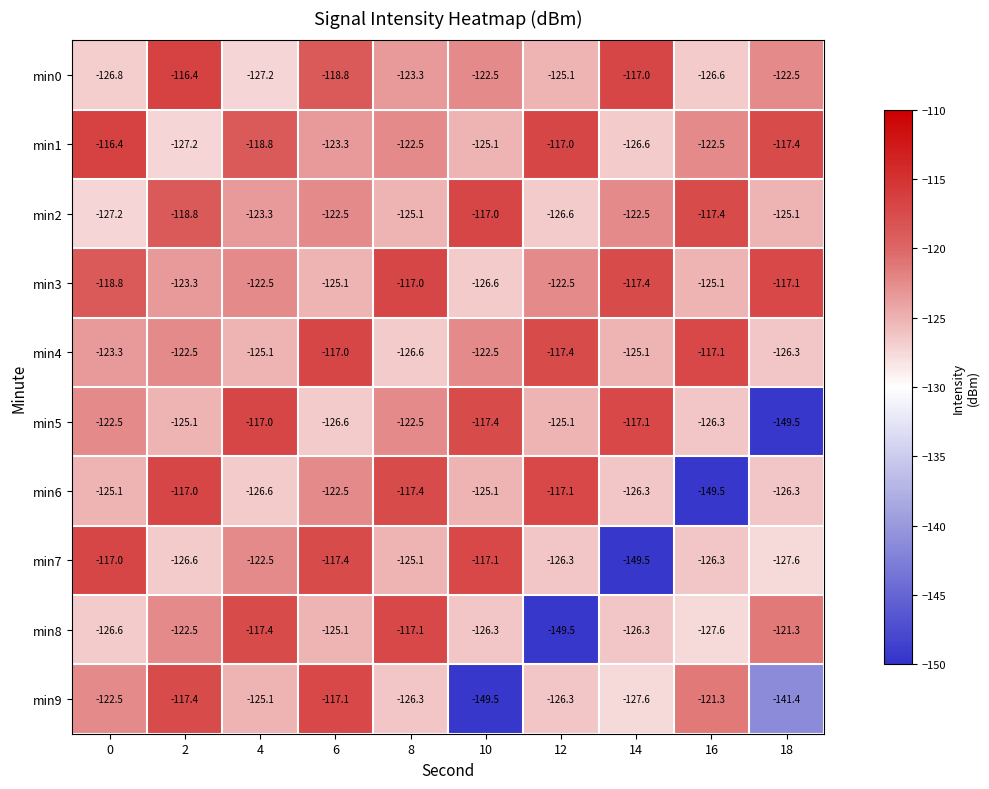

Read the min5 value at 0.

-122.5